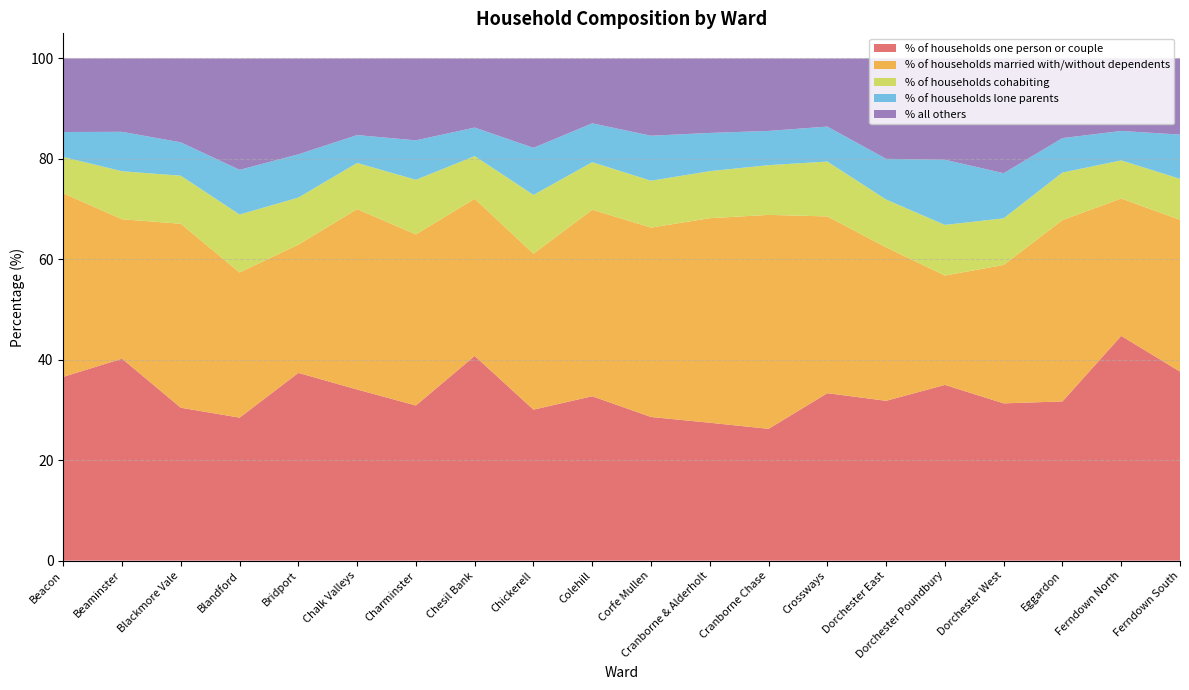

Reading left to right, list all the values displayed in this chart.

% of households one person or couple: Beacon=36.6	Beaminster=40.2	Blackmore Vale=30.4	Blandford=28.5	Bridport=37.4	Chalk Valleys=34.1	Charminster=30.9	Chesil Bank=40.8	Chickerell=30.1	Colehill=32.7	Corfe Mullen=28.6	Cranborne & Alderholt=27.5	Cranborne Chase=26.2	Crossways=33.4	Dorchester East=31.8	Dorchester Poundbury=35.0	Dorchester West=31.3	Eggardon=31.7	Ferndown North=44.8	Ferndown South=37.6
% of households married with/without dependents: Beacon=36.5	Beaminster=27.8	Blackmore Vale=36.6	Blandford=28.9	Bridport=25.5	Chalk Valleys=35.9	Charminster=34.1	Chesil Bank=31.3	Chickerell=31.1	Colehill=37.1	Corfe Mullen=37.7	Cranborne & Alderholt=40.7	Cranborne Chase=42.6	Crossways=35.2	Dorchester East=30.6	Dorchester Poundbury=21.8	Dorchester West=27.6	Eggardon=36.1	Ferndown North=27.4	Ferndown South=30.2
% of households cohabiting: Beacon=7.2	Beaminster=9.6	Blackmore Vale=9.6	Blandford=11.5	Bridport=9.4	Chalk Valleys=9.2	Charminster=10.9	Chesil Bank=8.5	Chickerell=11.7	Colehill=9.5	Corfe Mullen=9.3	Cranborne & Alderholt=9.4	Cranborne Chase=9.9	Crossways=10.9	Dorchester East=9.5	Dorchester Poundbury=10.1	Dorchester West=9.3	Eggardon=9.5	Ferndown North=7.6	Ferndown South=8.2
% of households lone parents: Beacon=5.0	Beaminster=7.8	Blackmore Vale=6.6	Blandford=8.9	Bridport=8.6	Chalk Valleys=5.5	Charminster=7.8	Chesil Bank=5.7	Chickerell=9.4	Colehill=7.7	Corfe Mullen=9.0	Cranborne & Alderholt=7.6	Cranborne Chase=6.8	Crossways=7.0	Dorchester East=8.1	Dorchester Poundbury=13.0	Dorchester West=9.0	Eggardon=6.9	Ferndown North=5.9	Ferndown South=8.8
% all others: Beacon=14.7	Beaminster=14.6	Blackmore Vale=16.7	Blandford=22.2	Bridport=19.1	Chalk Valleys=15.3	Charminster=16.3	Chesil Bank=13.8	Chickerell=17.8	Colehill=12.9	Corfe Mullen=15.4	Cranborne & Alderholt=14.8	Cranborne Chase=14.4	Crossways=13.6	Dorchester East=20.0	Dorchester Poundbury=20.2	Dorchester West=22.8	Eggardon=15.9	Ferndown North=14.4	Ferndown South=15.2